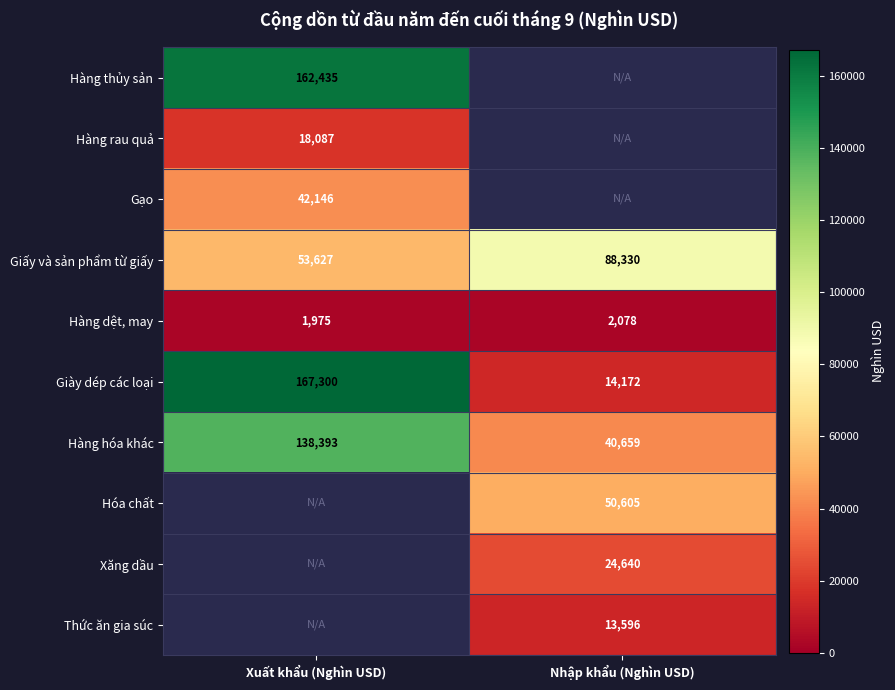

At which label does Hàng dệt, may reach its peak?

Nhập khẩu (Nghìn USD)